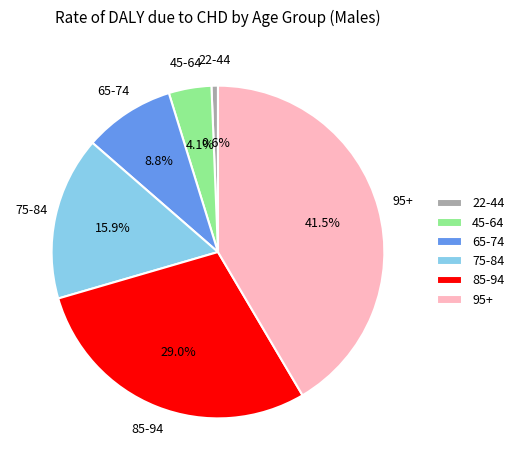

Which has a higher value, 75-84 or 65-74?

75-84